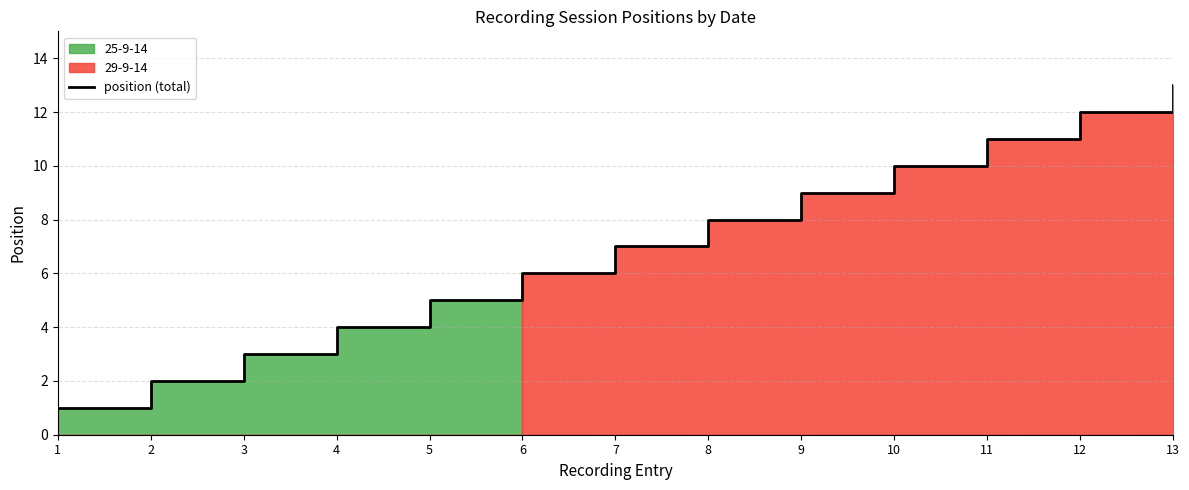

How many lines are shown in the chart?

1